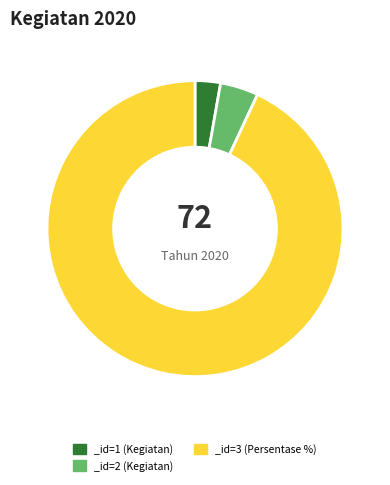

What is the ratio of the value at _id=1 (Kegiatan) to the value at _id=2 (Kegiatan)?

0.7